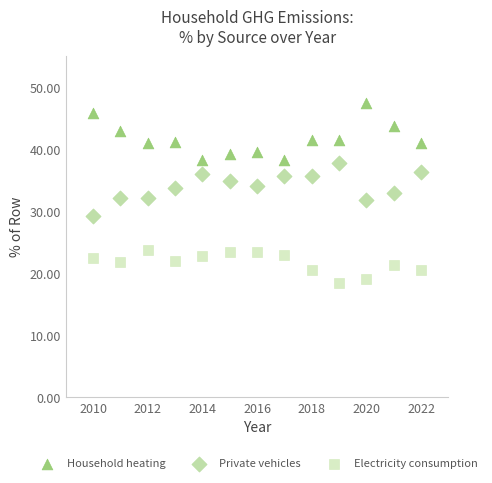

Which series has the largest Y range (max minus min)?

Household heating